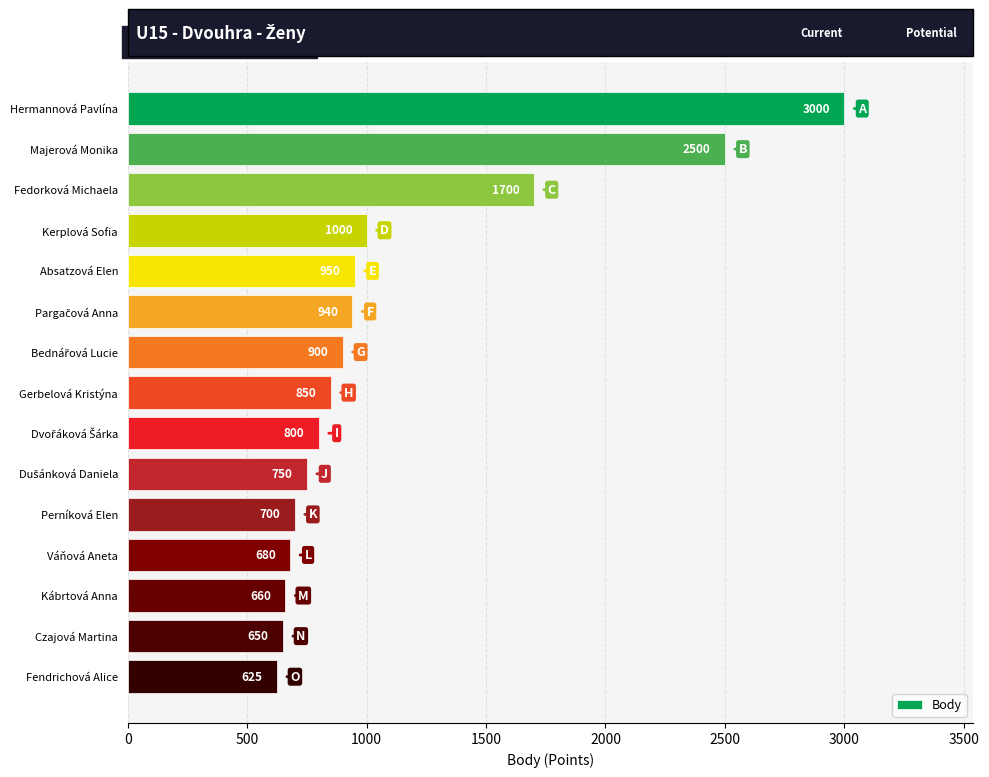

How many bars are there in total?

15